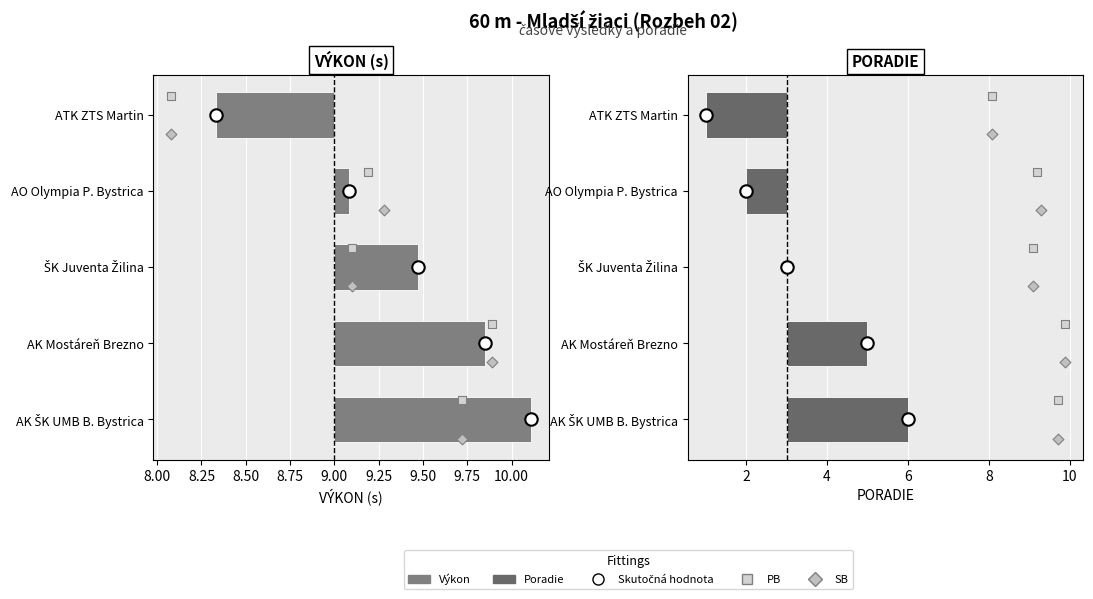

Is the value of SB at 8.00 greater than the value of VÝKON (s) at 8.25?

Yes